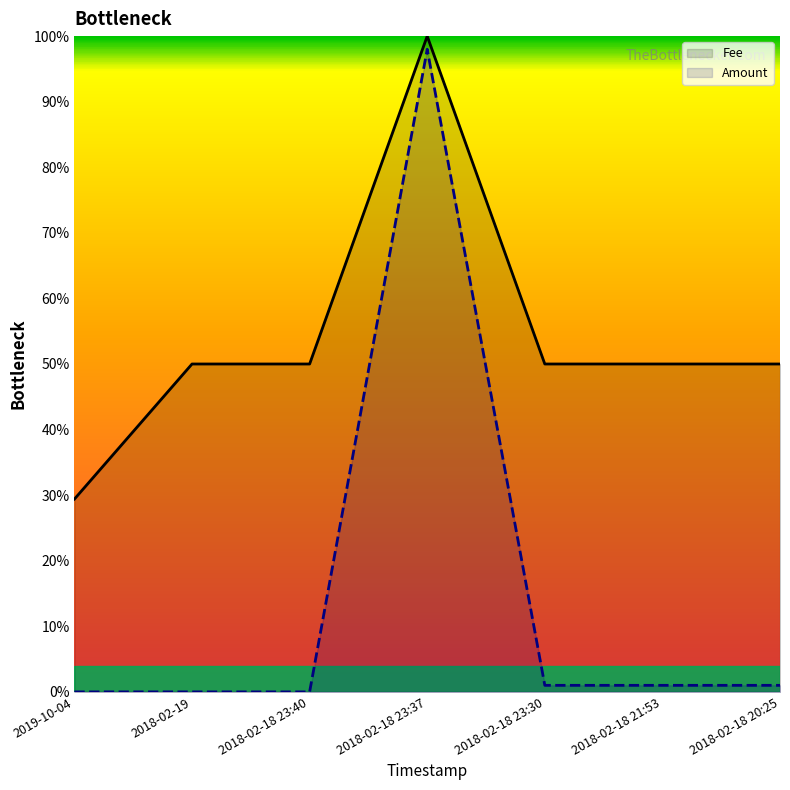

True or false: Fee has a value of 0.3 at 2018-02-18 21:53.

False